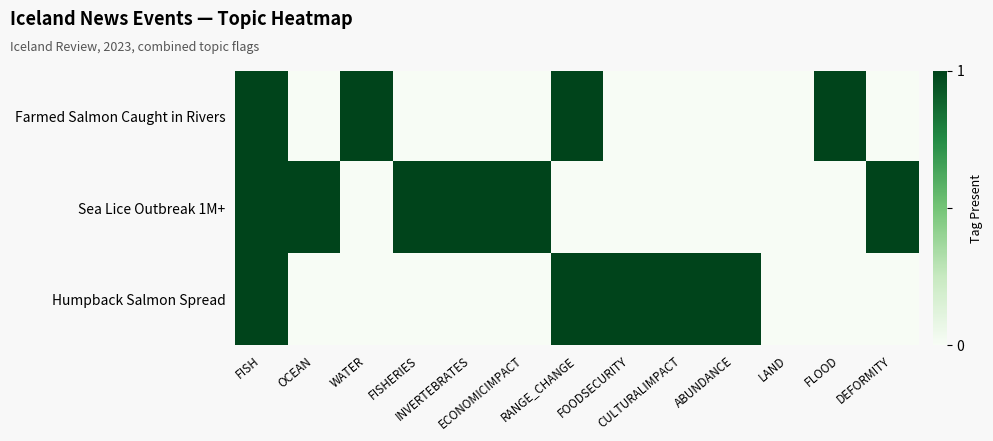

Which label corresponds to the smallest value in the chart?

OCEAN